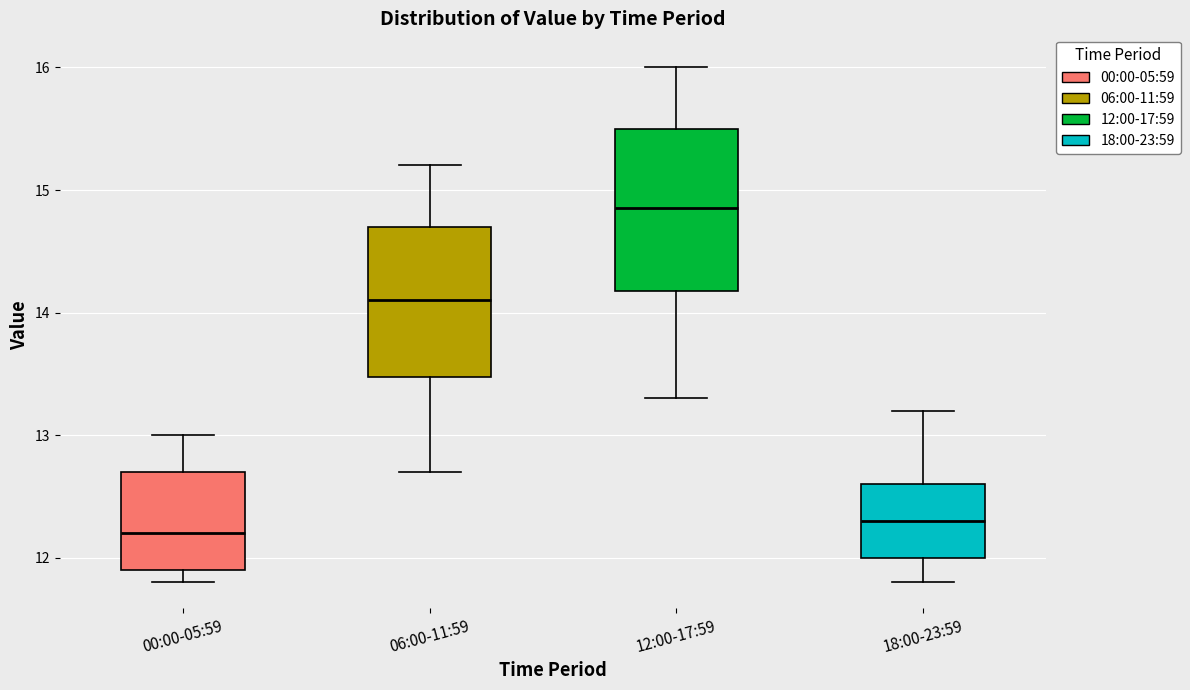

Which box has the highest median line?

12:00-17:59